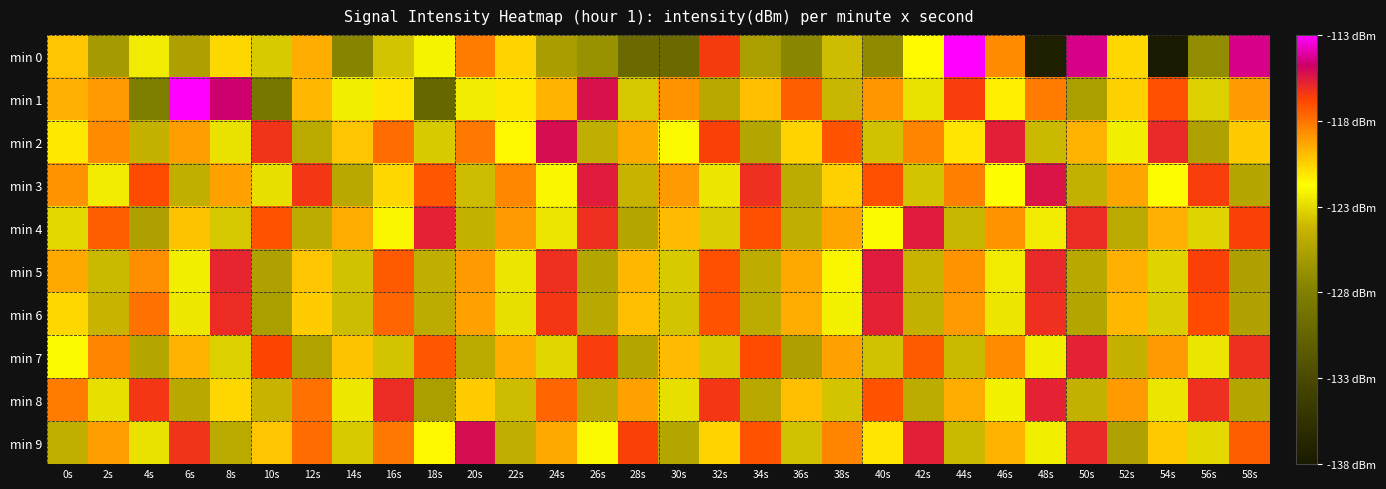

Reading right to left, extract all data points from this chart.

min 0: 58s=-114.5	56s=-127.2	54s=-138.1	52s=-120.7	50s=-114.5	48s=-137.6	46s=-118.7	44s=-113.1	42s=-121.8	40s=-127.4	38s=-124.1	36s=-127.7	34s=-125.8	32s=-116.5	30s=-130.0	28s=-130.0	26s=-126.9	24s=-126.0	22s=-120.7	20s=-118.4	18s=-122.3	16s=-123.8	14s=-127.7	12s=-119.6	10s=-123.6	8s=-120.8	6s=-125.8	4s=-122.6	2s=-126.1	0s=-120.3
min 1: 58s=-119.1	56s=-123.4	54s=-117.2	52s=-120.6	50s=-125.9	48s=-118.3	46s=-121.5	44s=-116.7	42s=-122.8	40s=-119.0	38s=-124.3	36s=-117.6	34s=-120.1	32s=-125.2	30s=-118.9	28s=-123.7	26s=-115.4	24s=-119.8	22s=-121.3	20s=-122.5	18s=-130.3	16s=-121.1	14s=-122.4	12s=-119.9	10s=-128.9	8s=-114.8	6s=-113.0	4s=-128.2	2s=-119.1	0s=-119.7
min 2: 58s=-120.4	56s=-125.7	54s=-116.1	52s=-122.4	50s=-119.8	48s=-124.2	46s=-115.8	44s=-121.2	42s=-118.5	40s=-123.9	38s=-117.3	36s=-120.7	34s=-125.4	32s=-116.8	30s=-122.1	28s=-119.5	26s=-124.8	24s=-115.3	22s=-121.7	20s=-118.2	18s=-123.6	16s=-117.9	14s=-120.3	12s=-125.1	10s=-116.4	8s=-122.8	6s=-119.2	4s=-124.5	2s=-118.7	0s=-121.3
min 3: 58s=-125.3	56s=-116.7	54s=-122.0	52s=-119.4	50s=-124.6	48s=-115.5	46s=-121.9	44s=-118.4	42s=-123.8	40s=-117.2	38s=-120.6	36s=-125.0	34s=-116.3	32s=-122.7	30s=-119.1	28s=-124.4	26s=-115.7	24s=-122.2	22s=-118.6	20s=-124.1	18s=-117.4	16s=-120.8	14s=-125.2	12s=-116.5	10s=-122.9	8s=-119.3	6s=-124.7	4s=-117.1	2s=-122.5	0s=-118.9
min 4: 58s=-116.8	56s=-123.3	54s=-119.7	52s=-125.1	50s=-116.2	48s=-122.5	46s=-118.9	44s=-124.3	42s=-115.7	40s=-122.1	38s=-119.4	36s=-124.8	34s=-117.2	32s=-123.5	30s=-120.0	28s=-125.4	26s=-116.3	24s=-122.7	22s=-119.1	20s=-124.5	18s=-115.9	16s=-122.2	14s=-119.6	12s=-125.0	10s=-117.3	8s=-123.7	6s=-120.2	4s=-125.8	2s=-117.6	0s=-123.1
min 5: 58s=-125.8	56s=-116.8	54s=-123.3	52s=-119.7	50s=-125.2	48s=-116.1	46s=-122.5	44s=-118.9	42s=-124.4	40s=-115.7	38s=-122.2	36s=-119.5	34s=-124.9	32s=-117.2	30s=-123.6	28s=-119.9	26s=-125.4	24s=-116.3	22s=-122.7	20s=-119.1	18s=-124.8	16s=-117.5	14s=-123.9	12s=-120.3	10s=-125.7	8s=-116.0	6s=-122.4	4s=-118.8	2s=-124.2	0s=-119.5
min 6: 58s=-125.7	56s=-117.1	54s=-123.5	52s=-119.9	50s=-125.4	48s=-116.3	46s=-122.7	44s=-119.1	42s=-124.6	40s=-115.9	38s=-122.3	36s=-119.6	34s=-125.0	32s=-117.3	30s=-123.8	28s=-120.1	26s=-125.2	24s=-116.5	22s=-122.9	20s=-119.3	18s=-125.0	16s=-117.7	14s=-124.1	12s=-120.5	10s=-125.9	8s=-116.2	6s=-122.6	4s=-118.0	2s=-124.4	0s=-120.8
min 7: 58s=-116.3	56s=-122.7	54s=-119.1	52s=-124.5	50s=-115.9	48s=-122.4	46s=-118.7	44s=-124.2	42s=-117.5	40s=-123.9	38s=-119.3	36s=-125.8	34s=-117.1	32s=-123.6	30s=-120.0	28s=-125.4	26s=-116.7	24s=-123.2	22s=-119.6	20s=-125.1	18s=-117.4	16s=-123.8	14s=-120.2	12s=-125.6	10s=-116.9	8s=-123.4	6s=-119.8	4s=-125.3	2s=-118.5	0s=-122.1
min 8: 58s=-125.4	56s=-116.3	54s=-122.7	52s=-119.1	50s=-124.6	48s=-115.9	46s=-122.3	44s=-119.6	42s=-125.0	40s=-117.3	38s=-123.8	36s=-120.1	34s=-125.2	32s=-116.5	30s=-122.9	28s=-119.3	26s=-125.0	24s=-117.7	22s=-124.1	20s=-120.5	18s=-125.9	16s=-116.2	14s=-122.6	12s=-118.0	10s=-124.4	8s=-120.8	6s=-125.2	4s=-116.5	2s=-122.9	0s=-118.3
min 9: 58s=-117.6	56s=-123.1	54s=-120.4	52s=-125.7	50s=-116.1	48s=-122.4	46s=-119.8	44s=-124.2	42s=-115.8	40s=-121.2	38s=-118.5	36s=-123.9	34s=-117.3	32s=-120.7	30s=-125.4	28s=-116.8	26s=-122.1	24s=-119.5	22s=-124.8	20s=-115.3	18s=-121.7	16s=-118.2	14s=-123.6	12s=-117.9	10s=-120.3	8s=-125.1	6s=-116.4	4s=-122.8	2s=-119.2	0s=-124.7